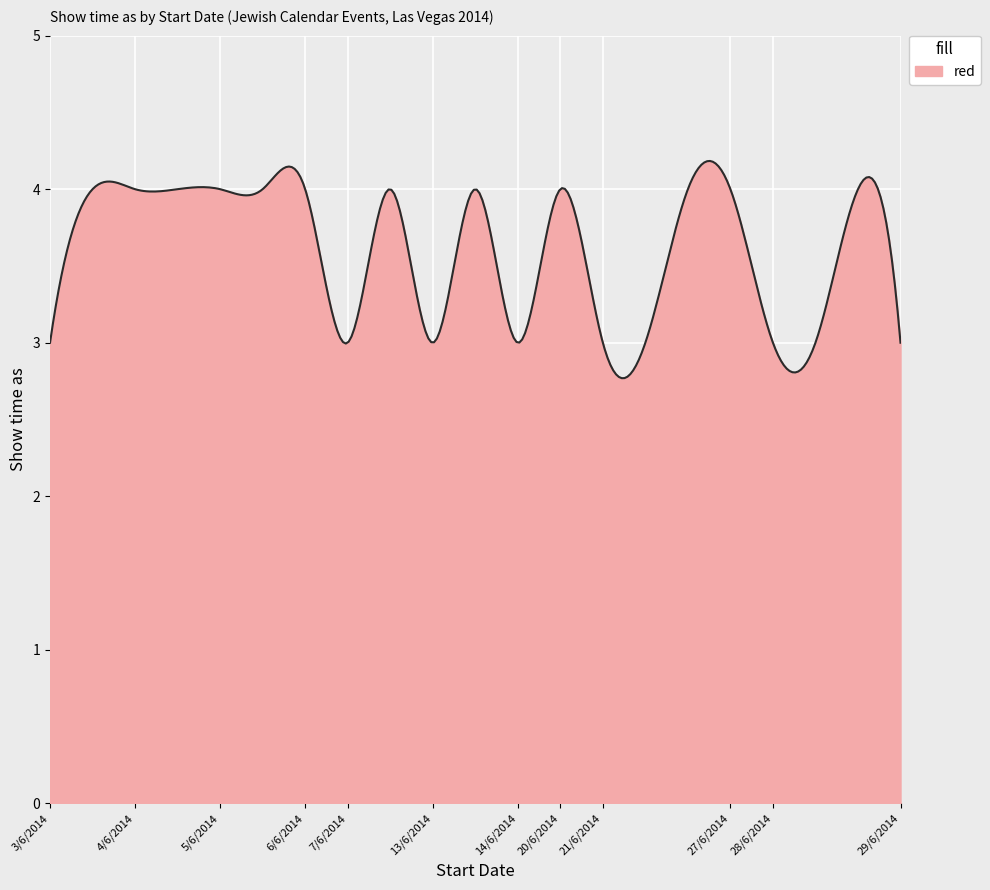

What is the smallest value displayed?

2.8